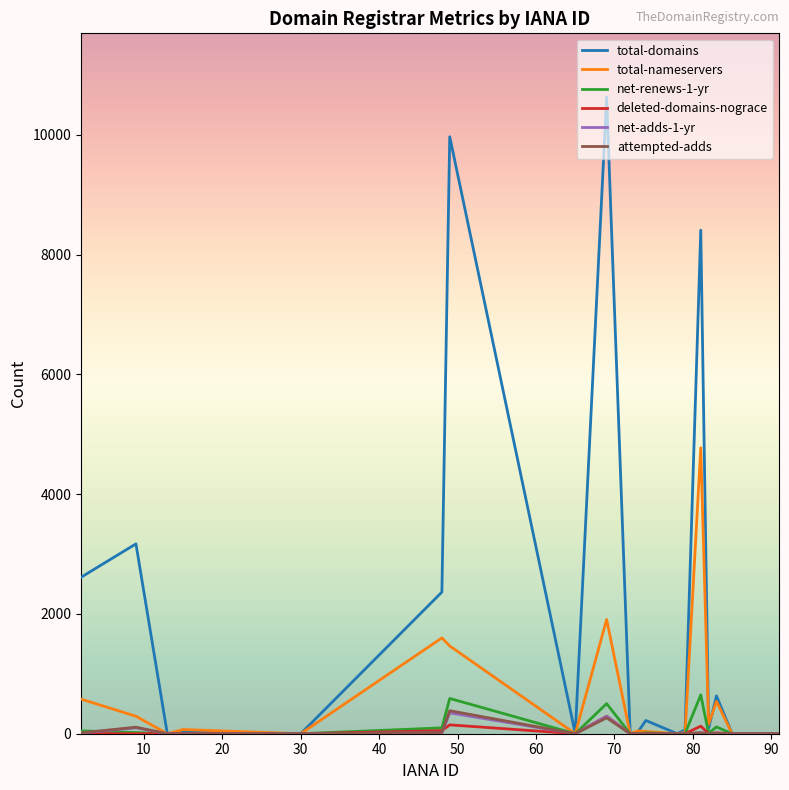

What is the maximum value shown in the chart?

10631